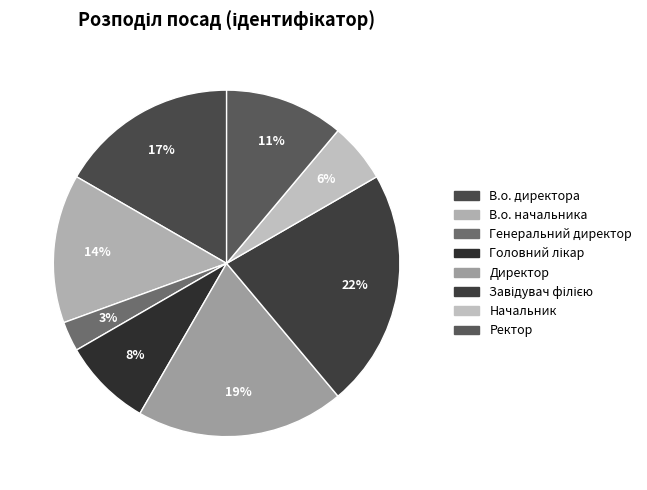

How many slices are in this pie chart?

8